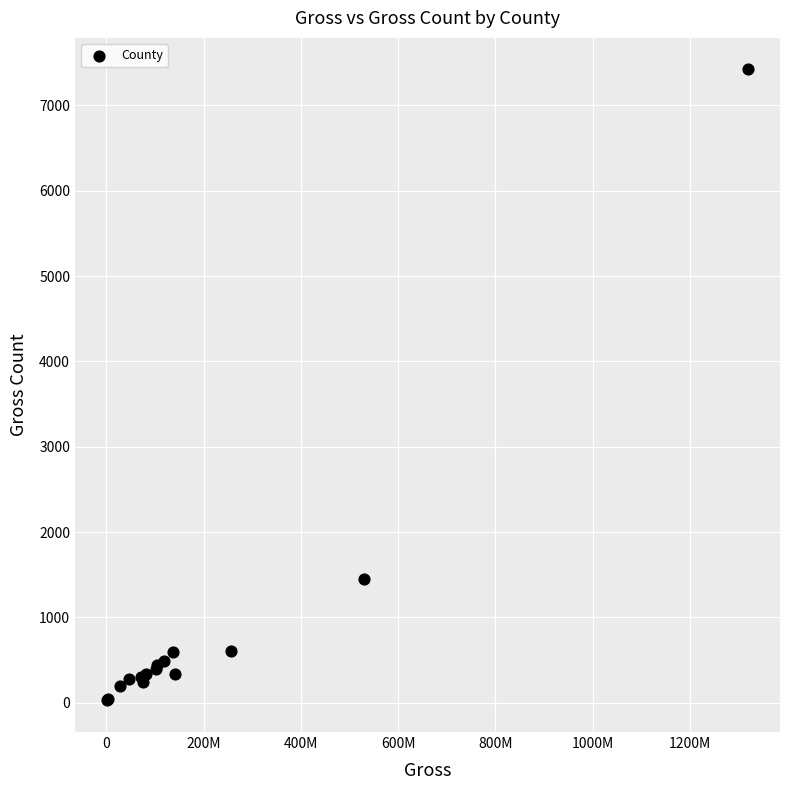

What Y value in the scatter plot is closest to 3723?

1453